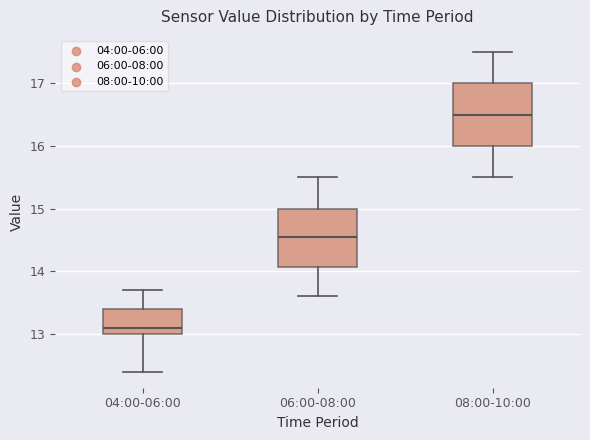

Which box's median line is the highest?

08:00-10:00